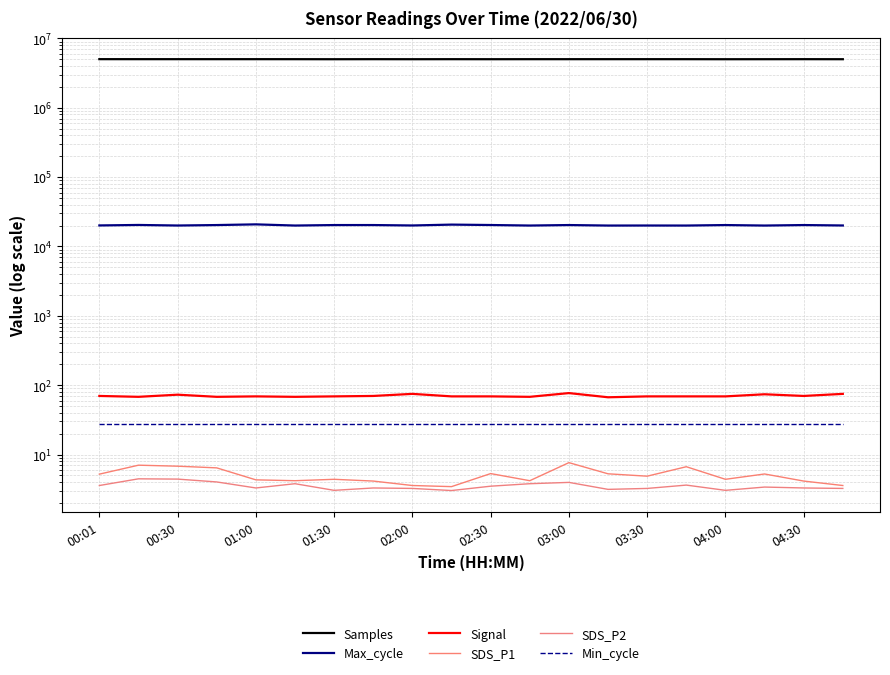

Is it true that SDS_P2 equals 5.3 at 03:30?

False